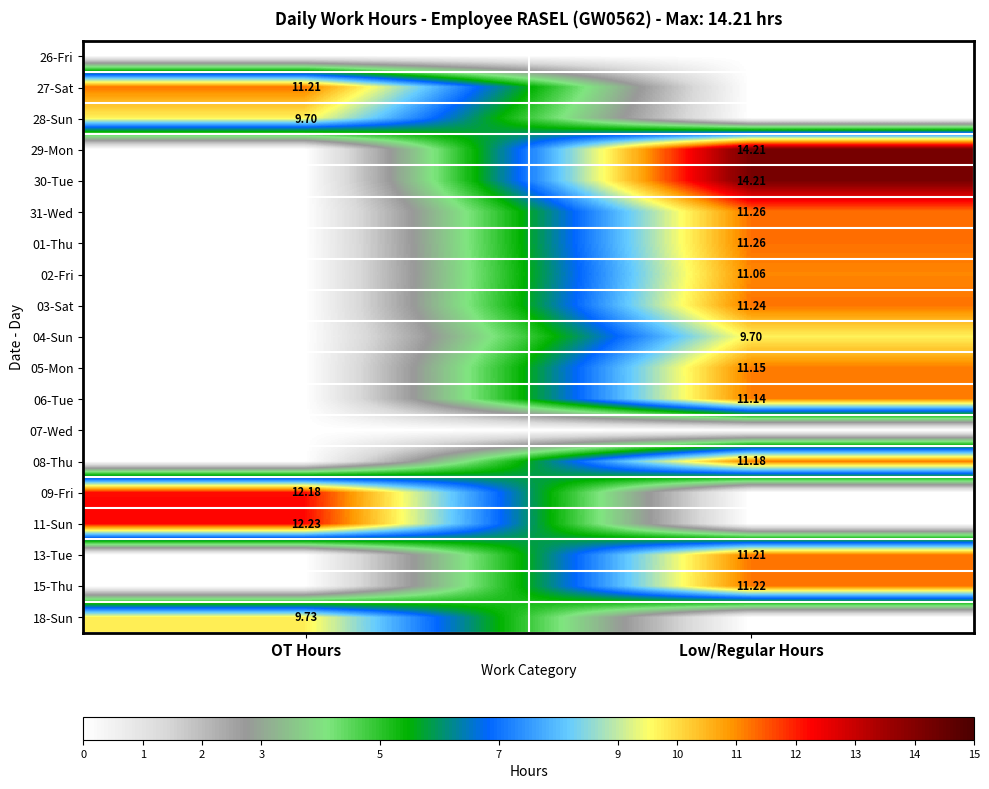

How many values in the 08-Thu series are below 11?

1